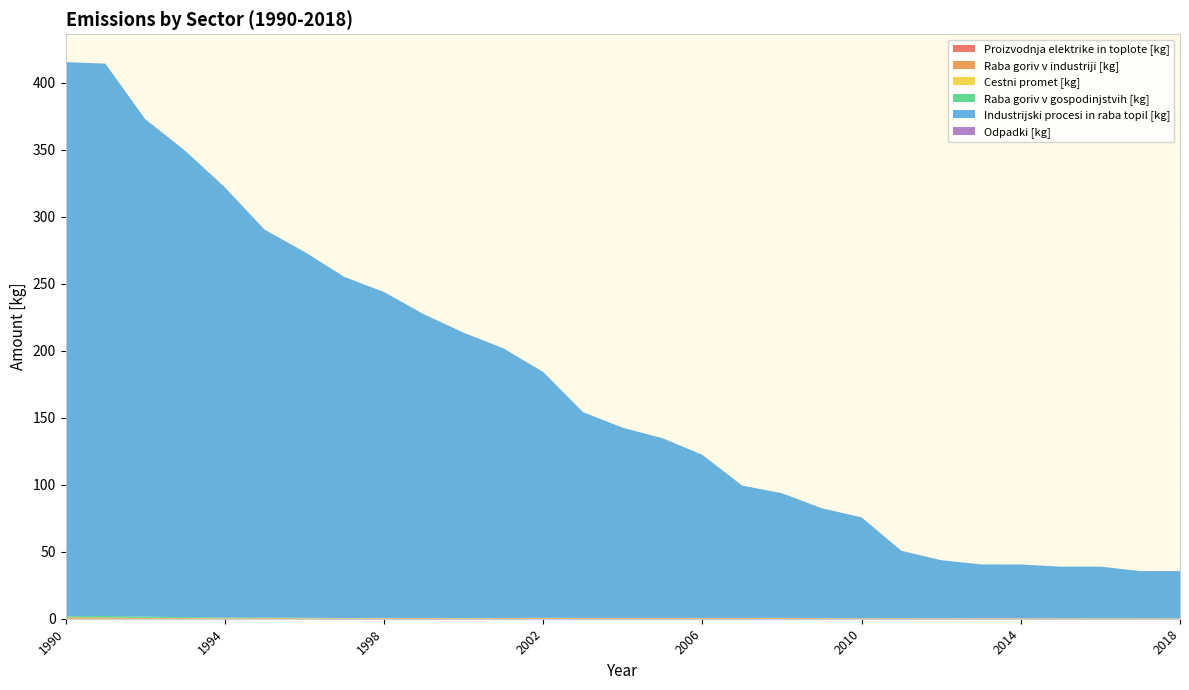

Reading right to left, what are all the values shown in this chart?

Proizvodnja elektrike in toplote [kg]: 2018=0.0	2017=0.0	2016=0.0	2015=0.0	2014=0.0	2013=0.0	2012=0.0	2011=0.0	2010=0.0	2009=0.0	2008=0.0	2007=0.0	2006=0.0	2005=0.0	2004=0.0	2003=0.0	2002=0.0	2001=0.0	2000=0.0	1999=0.0	1998=0.0	1997=0.0	1996=0.0	1995=0.0	1994=0.0	1993=0.0	1992=0.0	1991=0.0	1990=0.0
Raba goriv v industriji [kg]: 2018=0.3	2017=0.3	2016=0.3	2015=0.3	2014=0.4	2013=0.4	2012=0.4	2011=0.4	2010=0.4	2009=0.5	2008=0.7	2007=0.6	2006=0.6	2005=0.6	2004=0.6	2003=0.6	2002=0.7	2001=0.5	2000=0.4	1999=0.5	1998=0.5	1997=0.4	1996=0.4	1995=0.5	1994=0.4	1993=0.5	1992=0.7	1991=0.9	1990=1.0
Cestni promet [kg]: 2018=0.0	2017=0.0	2016=0.0	2015=0.0	2014=0.0	2013=0.0	2012=0.0	2011=0.0	2010=0.0	2009=0.0	2008=0.0	2007=0.0	2006=0.0	2005=0.0	2004=0.0	2003=0.0	2002=0.0	2001=0.0	2000=0.0	1999=0.0	1998=0.0	1997=0.0	1996=0.0	1995=0.0	1994=0.0	1993=0.0	1992=0.0	1991=0.0	1990=0.0
Raba goriv v gospodinjstvih [kg]: 2018=0.0	2017=0.0	2016=0.0	2015=0.0	2014=0.0	2013=0.0	2012=0.0	2011=0.0	2010=0.0	2009=0.0	2008=0.0	2007=0.0	2006=0.0	2005=0.0	2004=0.0	2003=0.1	2002=0.1	2001=0.1	2000=0.1	1999=0.1	1998=0.1	1997=0.2	1996=0.3	1995=0.4	1994=0.5	1993=0.7	1992=0.9	1991=1.2	1990=0.9
Industrijski procesi in raba topil [kg]: 2018=35.2	2017=35.2	2016=38.5	2015=38.5	2014=40.1	2013=40.1	2012=43.2	2011=50.2	2010=75.2	2009=81.9	2008=92.9	2007=98.7	2006=121.6	2005=134.0	2004=141.9	2003=153.5	2002=183.4	2001=201.2	2000=212.9	1999=226.6	1998=243.2	1997=254.6	1996=273.1	1995=289.5	1994=321.1	1993=348.1	1992=371.3	1991=412.2	1990=413.5
Odpadki [kg]: 2018=0.0	2017=0.0	2016=0.0	2015=0.0	2014=0.0	2013=0.0	2012=0.0	2011=0.0	2010=0.0	2009=0.0	2008=0.0	2007=0.0	2006=0.0	2005=0.0	2004=0.0	2003=0.0	2002=0.0	2001=0.0	2000=0.0	1999=0.0	1998=0.0	1997=0.0	1996=0.0	1995=0.0	1994=0.0	1993=0.0	1992=0.0	1991=0.0	1990=0.0